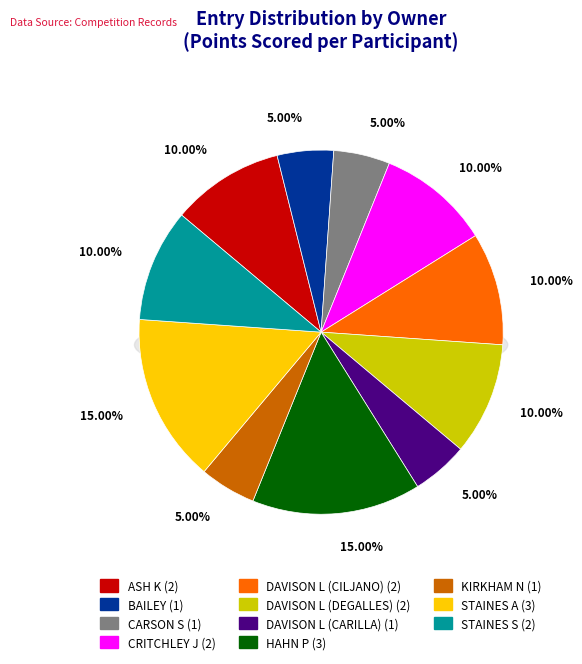

Is it true that KIRKHAM N is 5% of the pie?

True